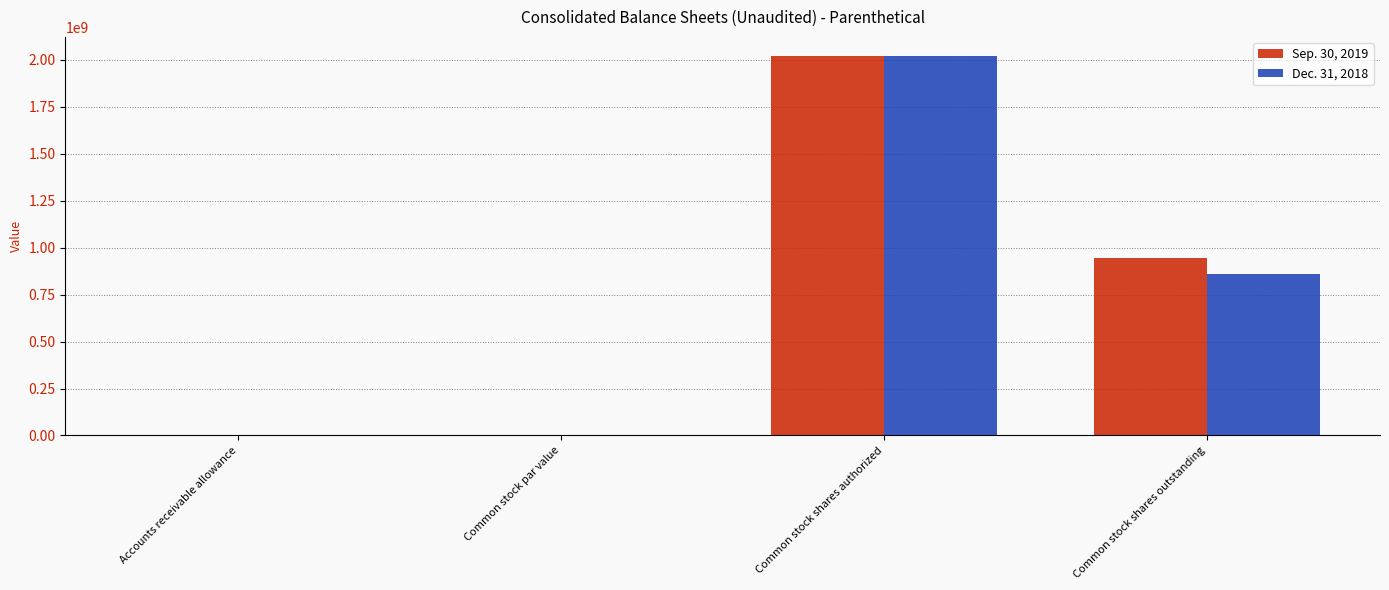

Between Common stock shares authorized and Common stock shares outstanding, which series saw the biggest shift?

Dec. 31, 2018